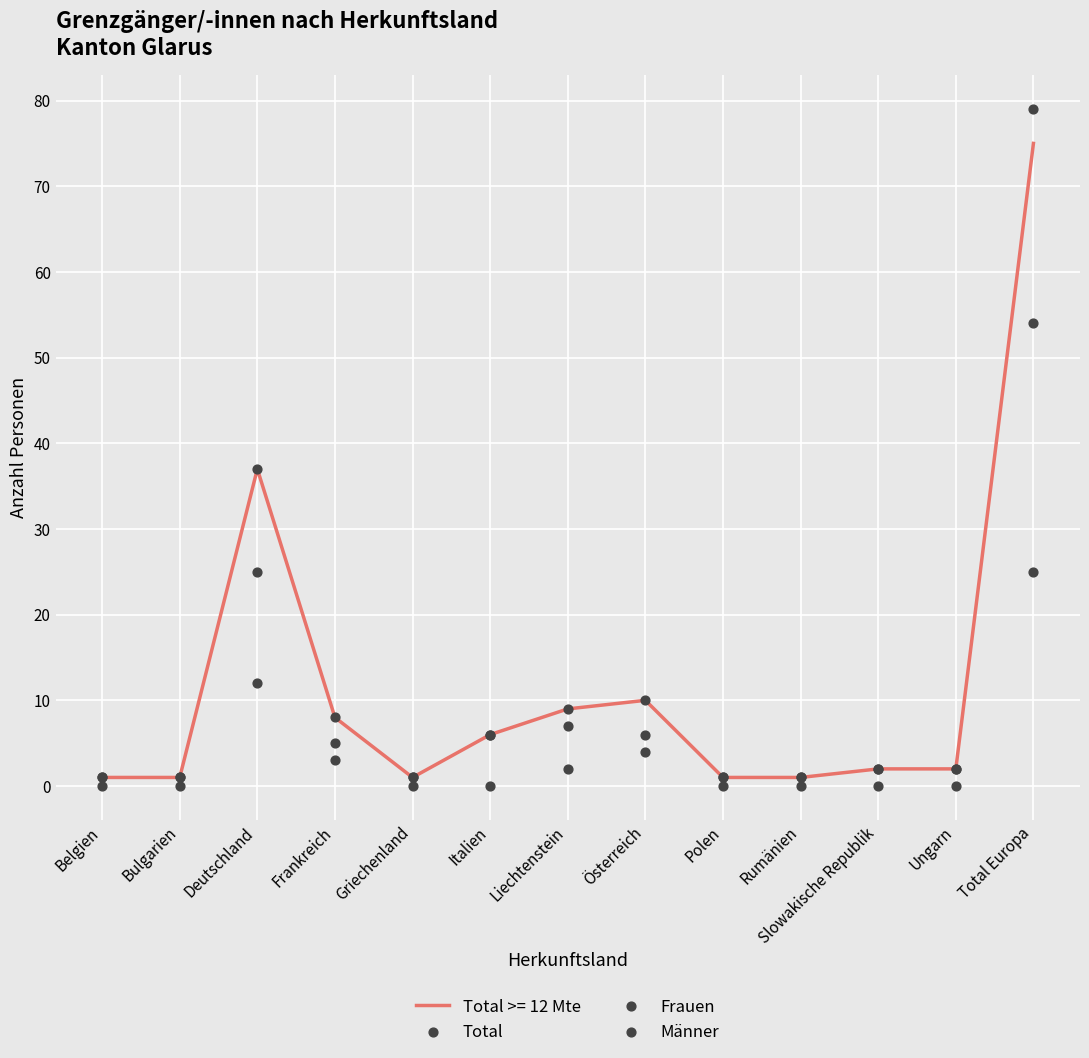

What is the maximum value for Total >= 12 Mte?

75